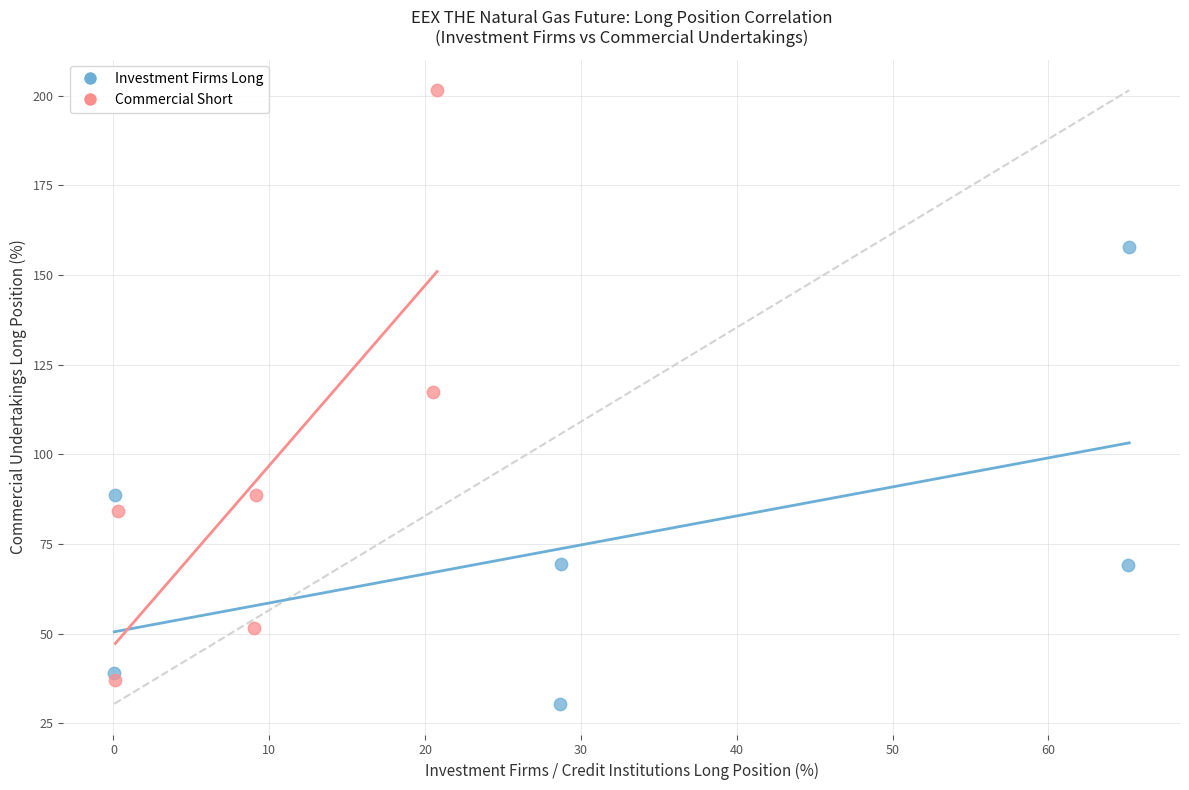

Which series reaches the maximum Y coordinate?

Commercial Short